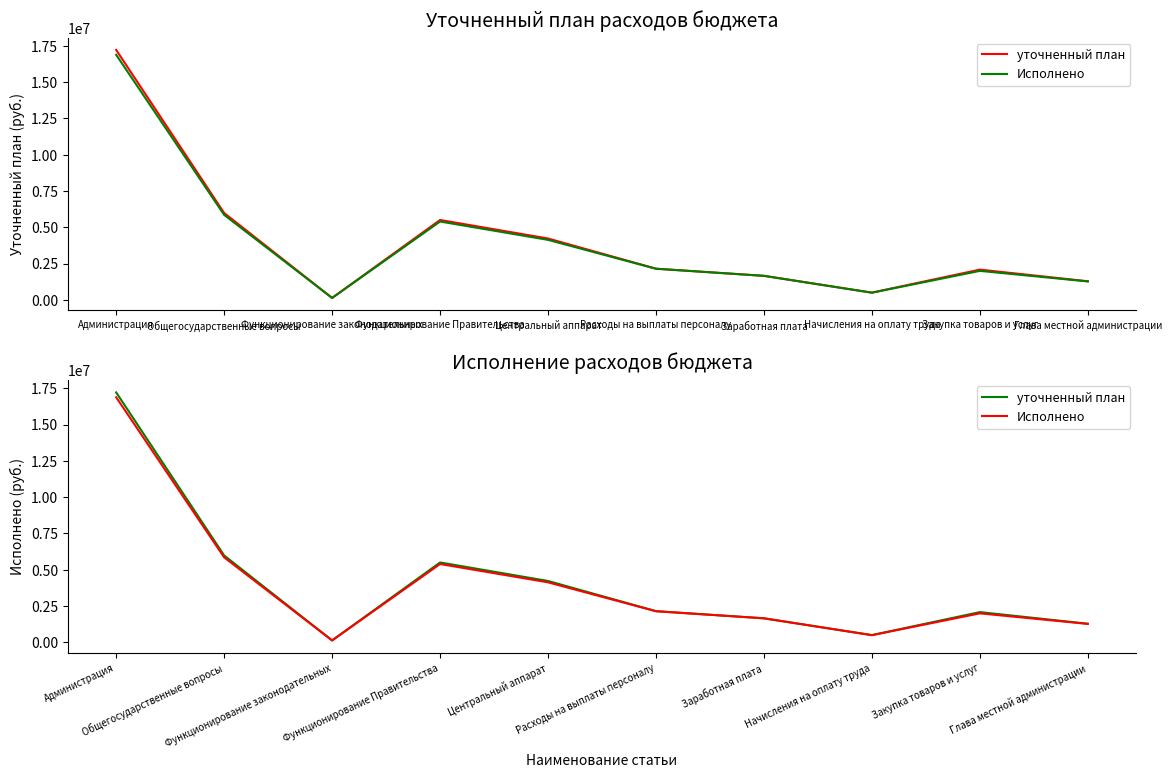

At Расходы на выплаты персоналу, list the series in order from smallest to largest.

Исполнено, уточненный план